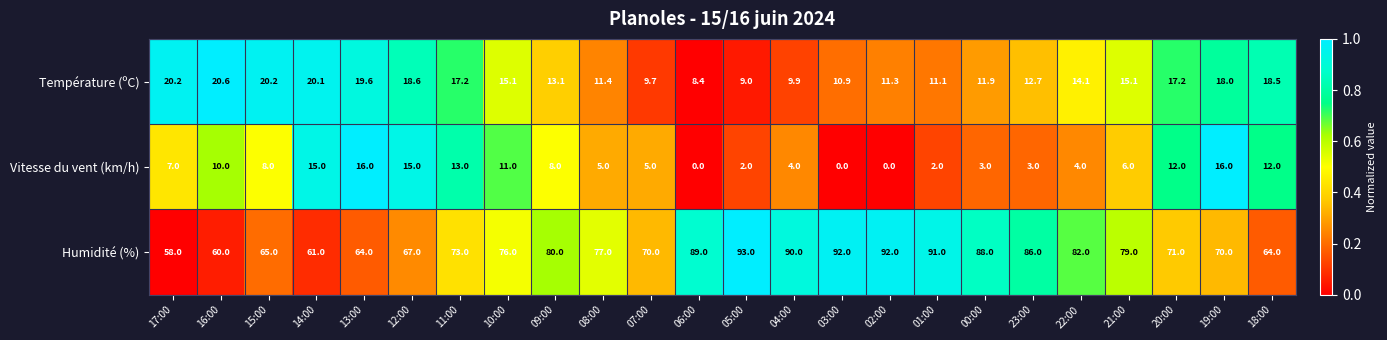

At how many categories does at least one series exceed 0?

24